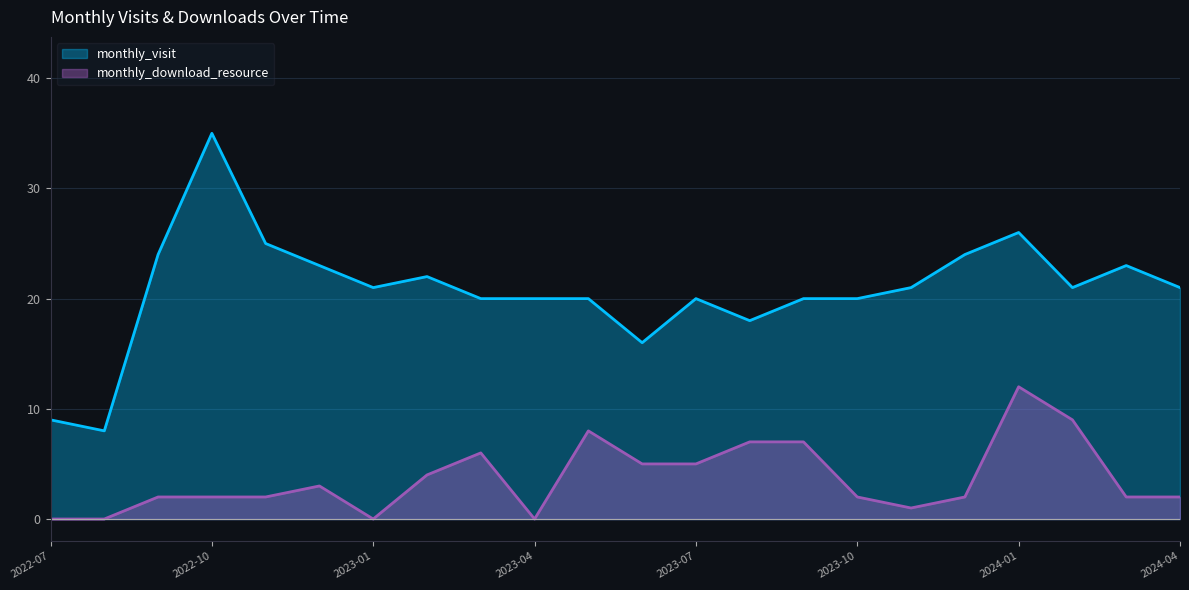

True or false: monthly_visit and monthly_download_resource intersect in this chart.

False